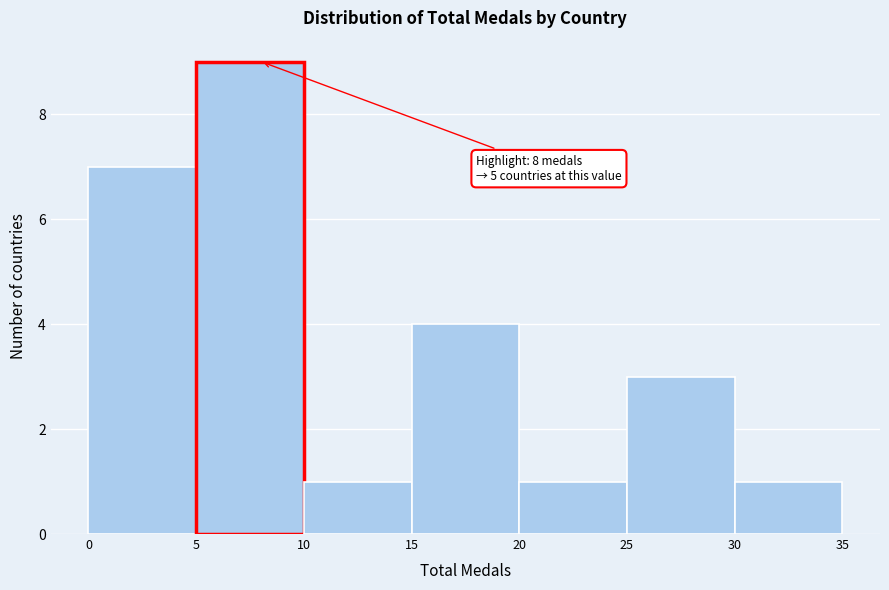

Over which range of the x-axis is the bar tallest?

5 to 10